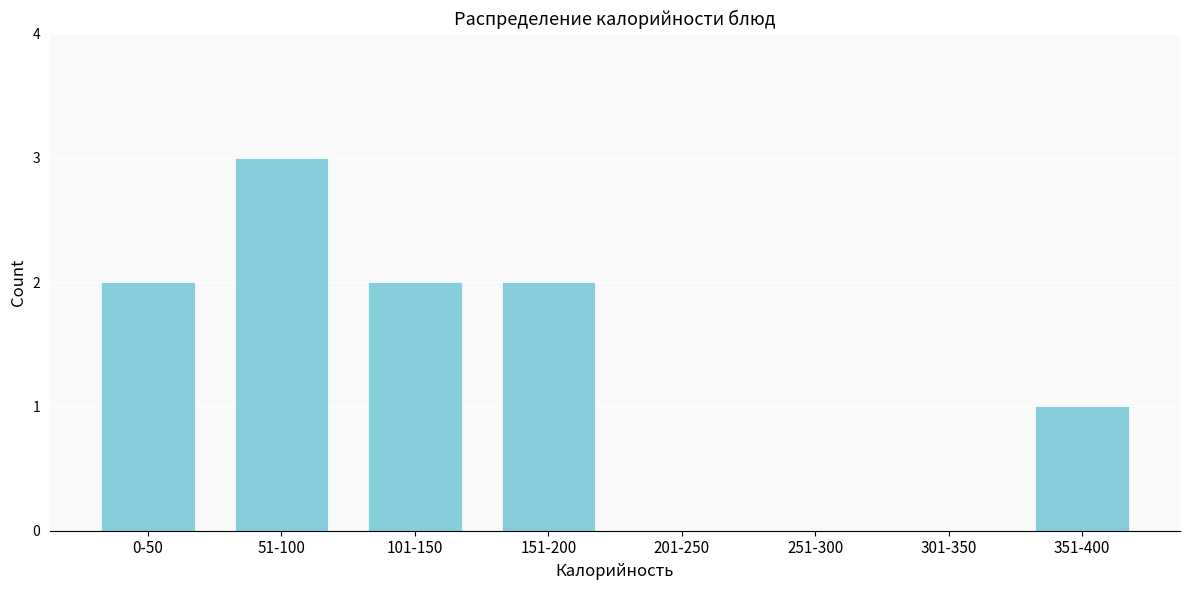

Reading left to right, list all the values displayed in this chart.

0-50=2	51-100=3	101-150=2	151-200=2	201-250=0	251-300=0	301-350=0	351-400=1